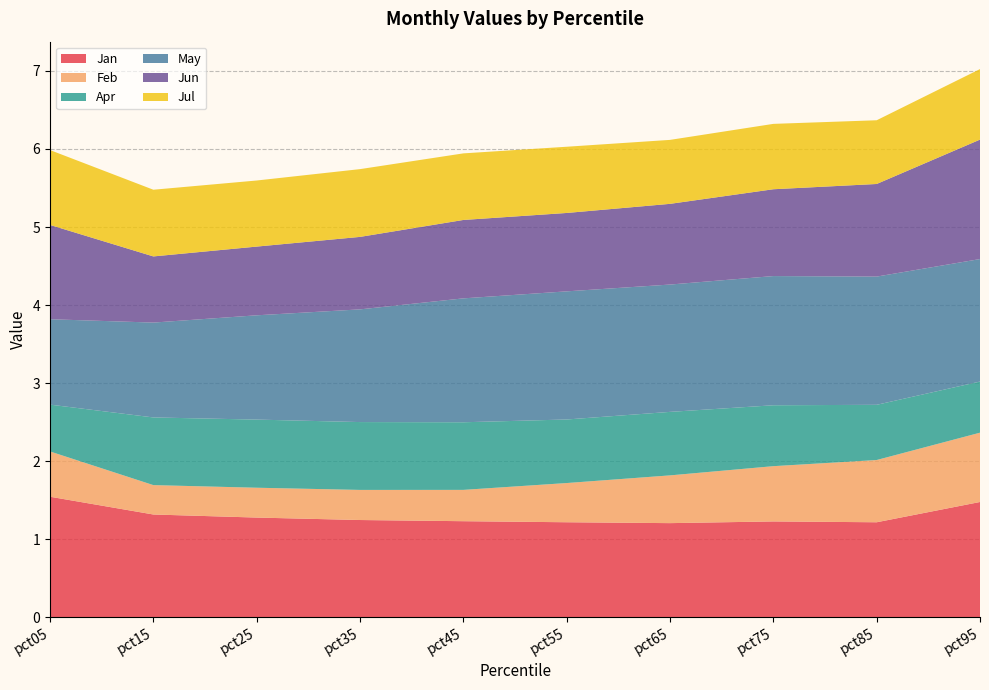

Reading right to left, what are all the values shown in this chart?

Jan: pct95=1.5	pct85=1.2	pct75=1.2	pct65=1.2	pct55=1.2	pct45=1.2	pct35=1.2	pct25=1.3	pct15=1.3	pct05=1.5
Feb: pct95=0.9	pct85=0.8	pct75=0.7	pct65=0.6	pct55=0.5	pct45=0.4	pct35=0.4	pct25=0.4	pct15=0.4	pct05=0.6
Apr: pct95=0.7	pct85=0.7	pct75=0.8	pct65=0.8	pct55=0.8	pct45=0.9	pct35=0.9	pct25=0.9	pct15=0.9	pct05=0.6
May: pct95=1.6	pct85=1.6	pct75=1.7	pct65=1.6	pct55=1.6	pct45=1.6	pct35=1.4	pct25=1.3	pct15=1.2	pct05=1.1
Jun: pct95=1.5	pct85=1.2	pct75=1.1	pct65=1.0	pct55=1.0	pct45=1.0	pct35=0.9	pct25=0.9	pct15=0.8	pct05=1.2
Jul: pct95=0.9	pct85=0.8	pct75=0.8	pct65=0.8	pct55=0.8	pct45=0.9	pct35=0.9	pct25=0.8	pct15=0.9	pct05=1.0